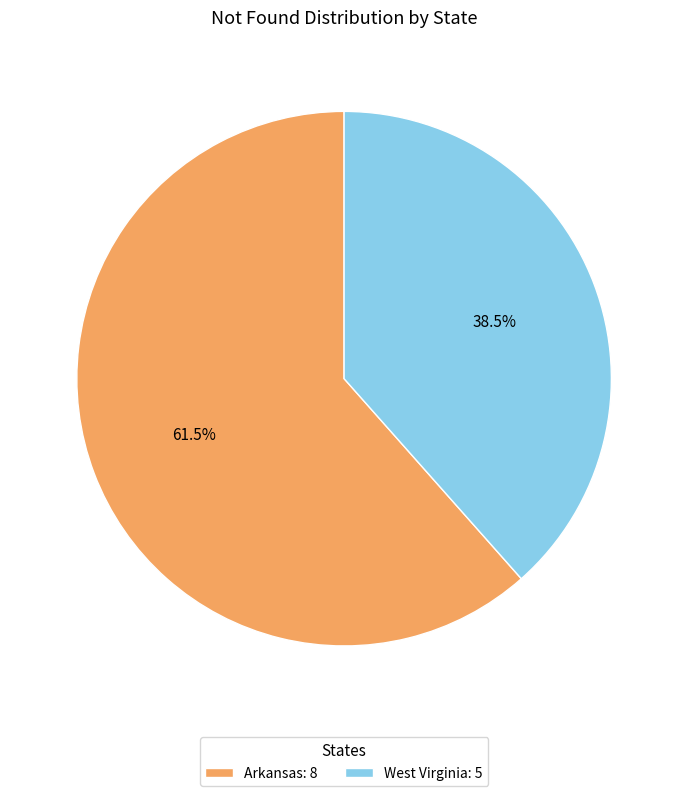

Which has a higher value, West Virginia: 5 or Arkansas: 8?

Arkansas: 8